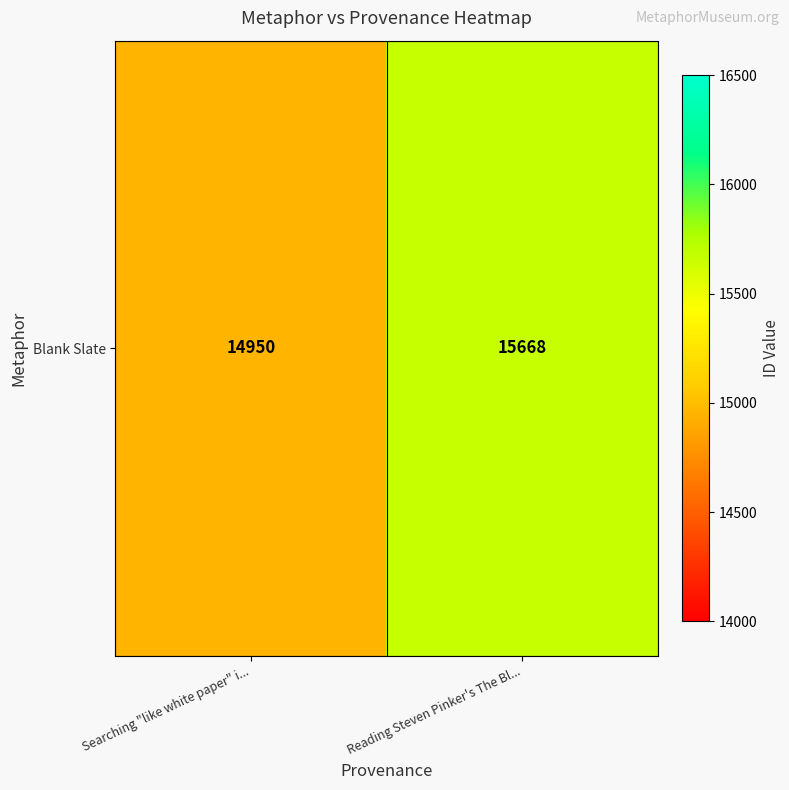

The chart shows a value of 15668 at Reading Steven Pinker's The Bl.... True or false?

True